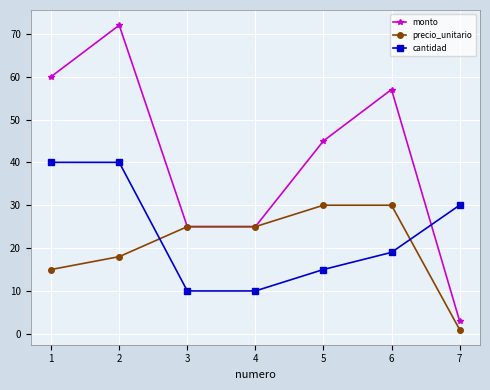

Is it true that cantidad equals 9.5 at 5?

False